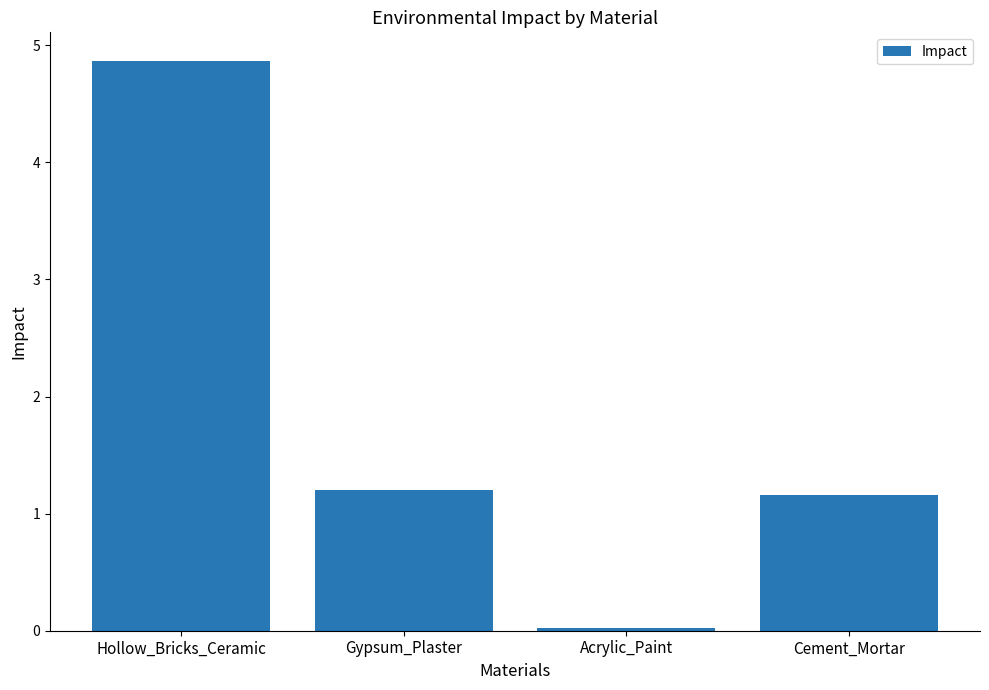

List the labels in order of value, largest first.

Hollow_Bricks_Ceramic, Gypsum_Plaster, Cement_Mortar, Acrylic_Paint